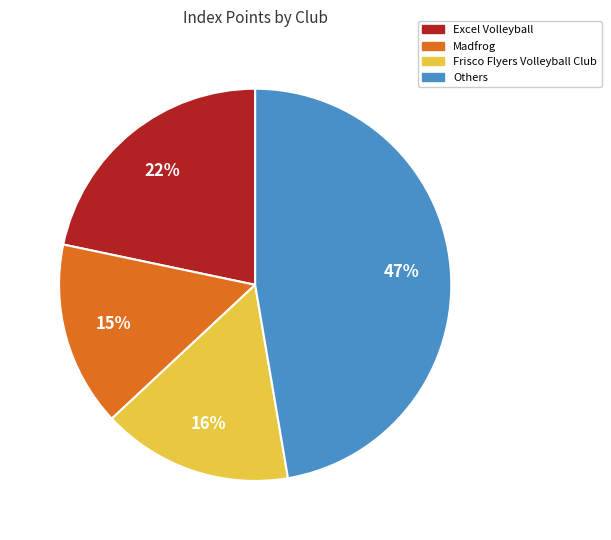

What is the ratio of the value at Frisco Flyers Volleyball Club to the value at Others?

0.3